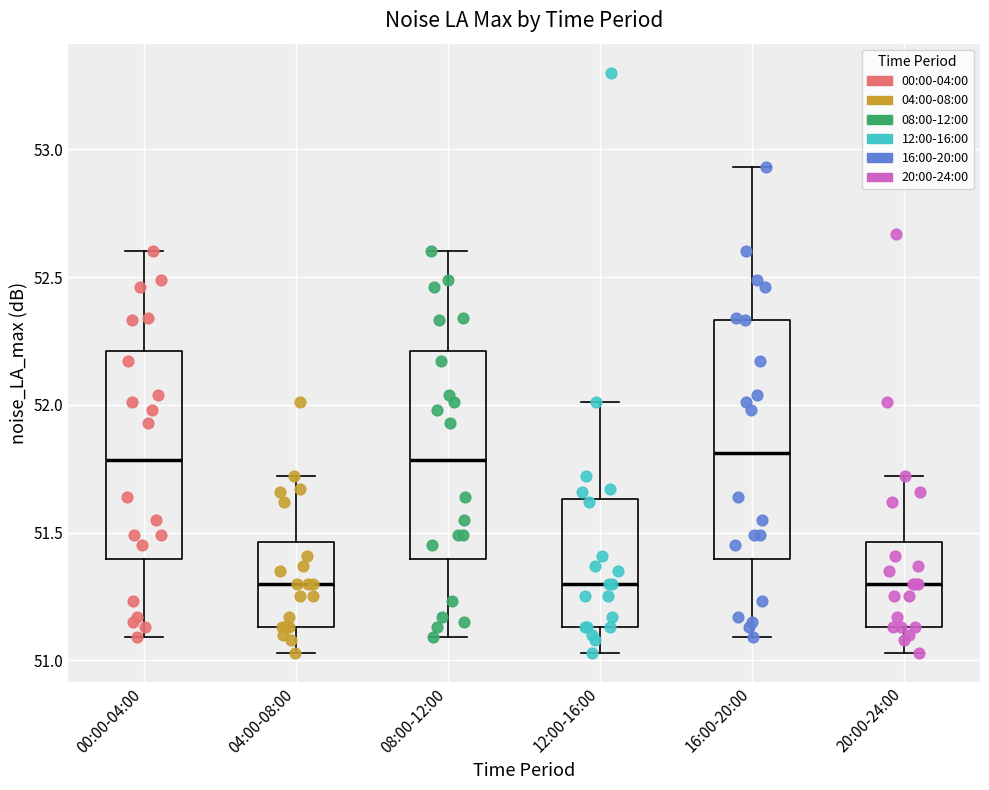

Which box is the tallest, from its lower edge to its upper edge?

16:00-20:00